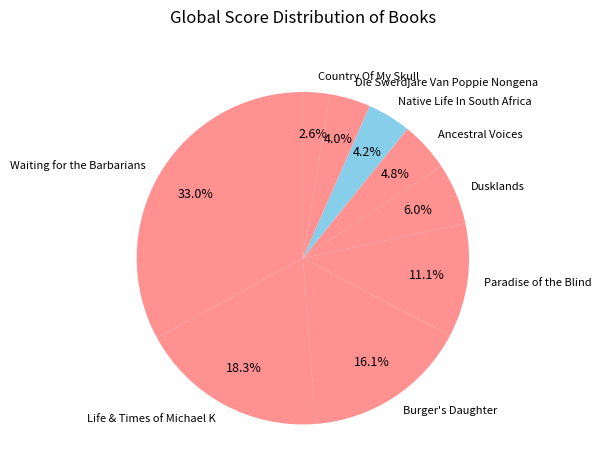

To the nearest percent, what is the difference between the Burger's Daughter and Waiting for the Barbarians slice percentages?

17%